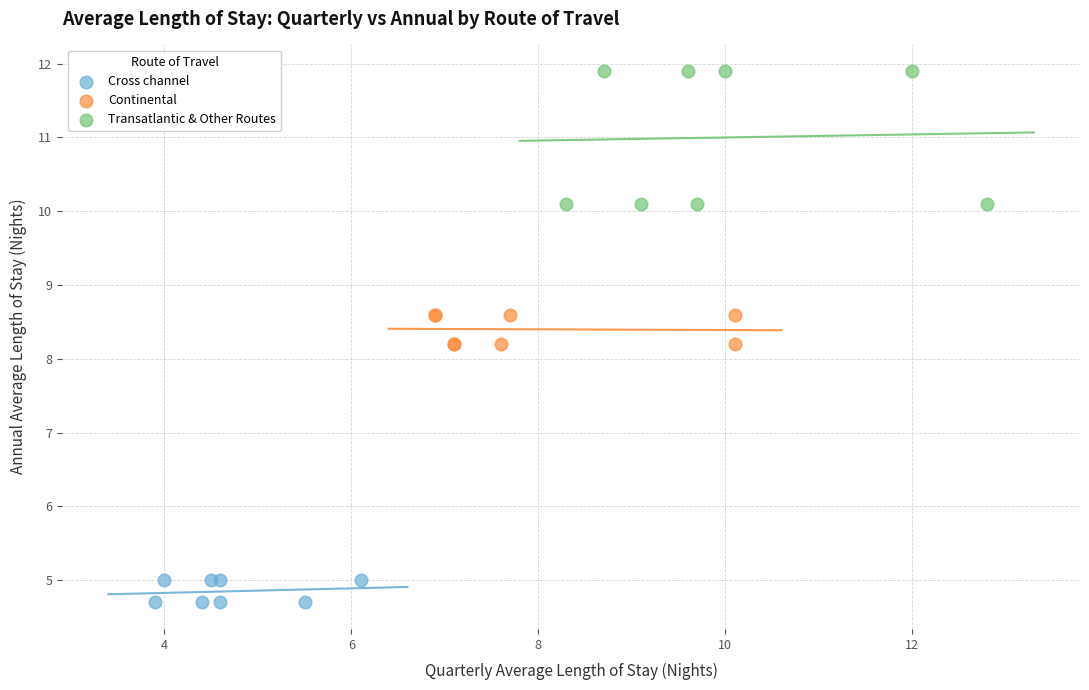

Which series has the widest spread of Y values?

Transatlantic & Other Routes